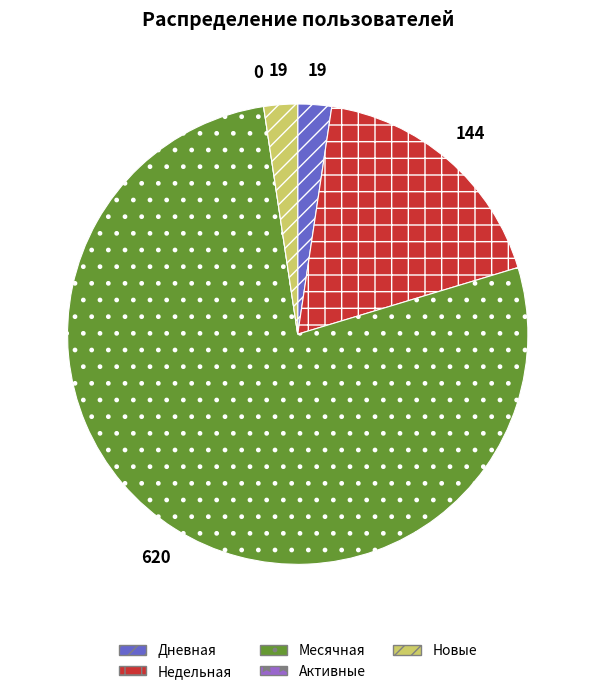

What is the largest slice in the pie chart?

Месячная